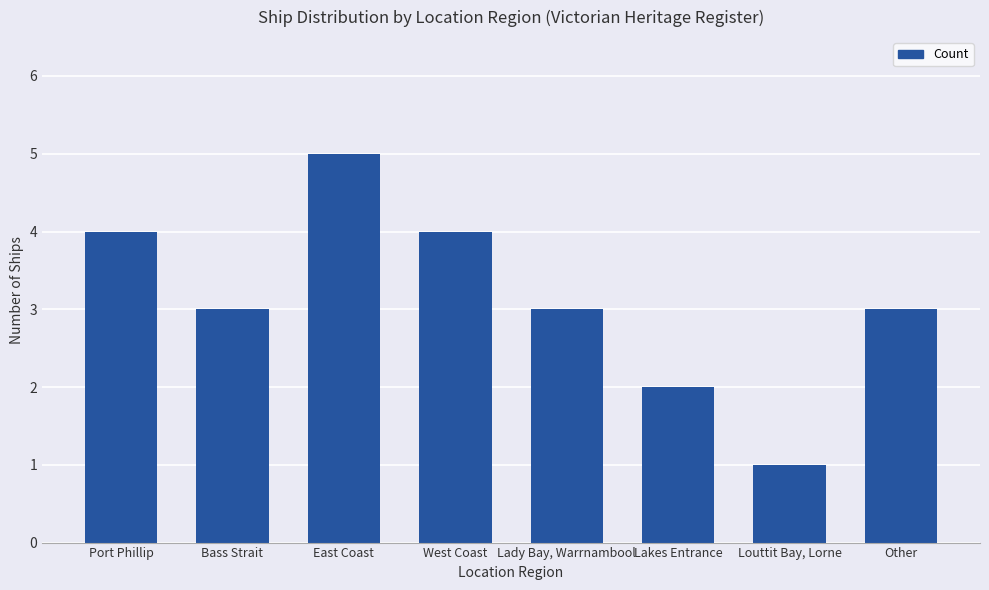

Between Lady Bay, Warrnambool and West Coast, which is larger?

West Coast